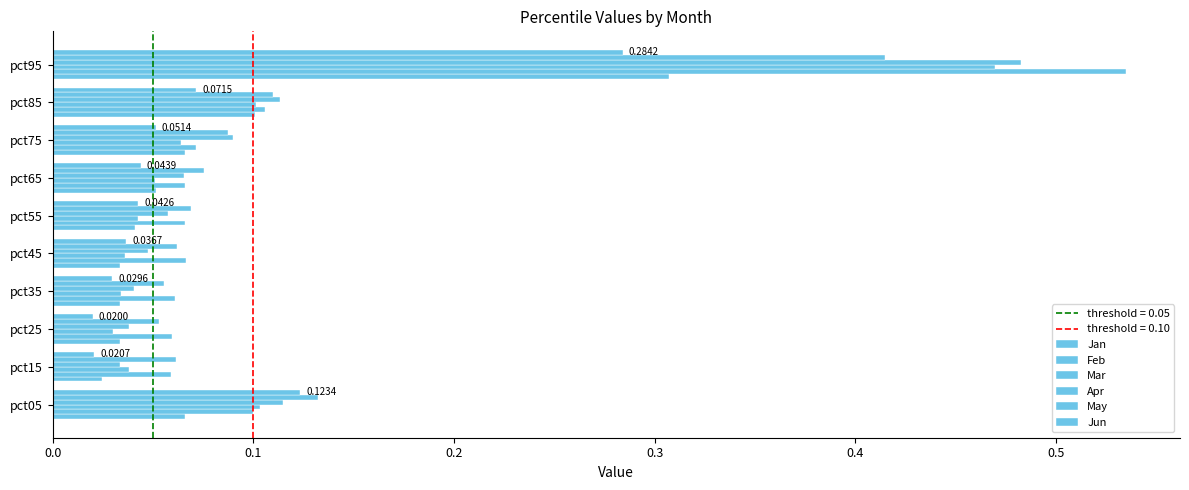

What is the sum of all May values?

1.1